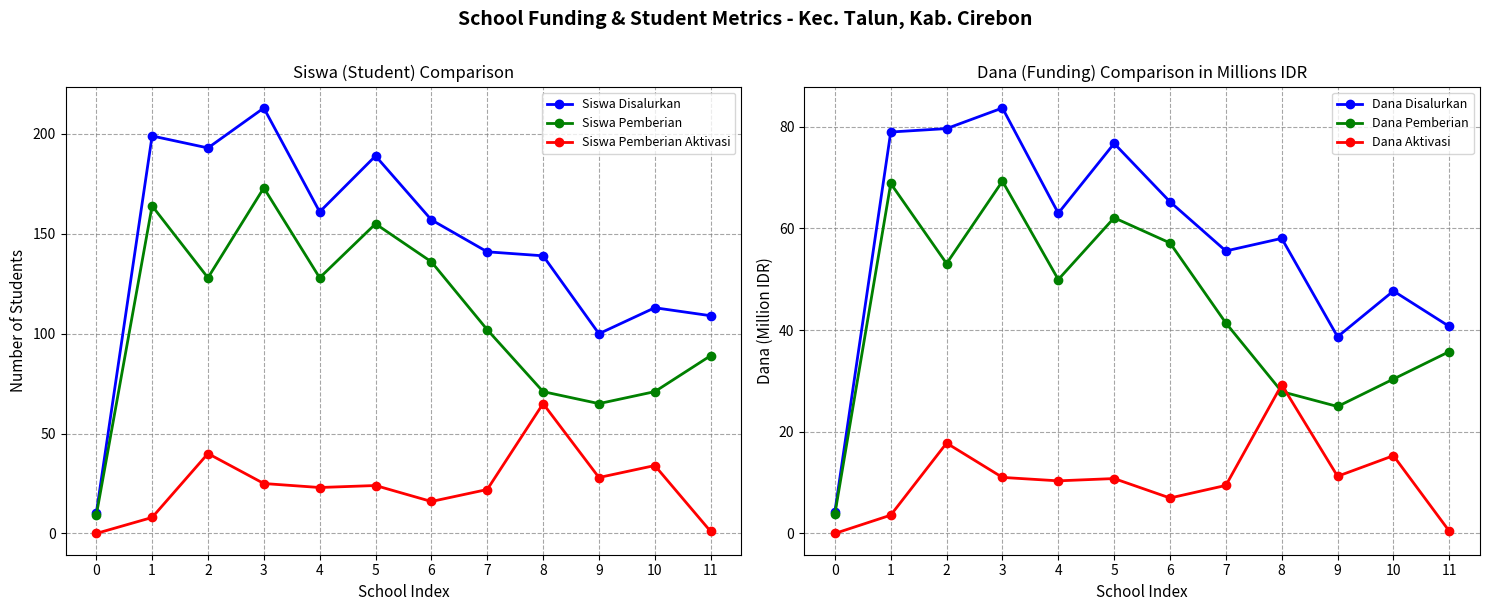

Reading right to left, what are all the values shown in this chart?

Siswa Disalurkan: 11=109.0	10=113.0	9=100.0	8=139.0	7=141.0	6=157.0	5=189.0	4=161.0	3=213.0	2=193.0	1=199.0	0=10.0
Siswa Pemberian: 11=89.0	10=71.0	9=65.0	8=71.0	7=102.0	6=136.0	5=155.0	4=128.0	3=173.0	2=128.0	1=164.0	0=9.0
Siswa Pemberian Aktivasi: 11=1.0	10=34.0	9=28.0	8=65.0	7=22.0	6=16.0	5=24.0	4=23.0	3=25.0	2=40.0	1=8.0	0=0.0
Dana Disalurkan: 11=40.7	10=47.7	9=38.7	8=58.0	7=55.6	6=65.2	5=76.7	4=63.0	3=83.7	2=79.7	1=79.0	0=4.3
Dana Pemberian: 11=35.8	10=30.4	9=25.0	8=27.9	7=41.4	6=57.1	5=62.1	4=50.0	3=69.3	2=53.1	1=68.8	0=3.8
Dana Aktivasi: 11=0.5	10=15.3	9=11.2	8=29.2	7=9.4	6=7.0	5=10.8	4=10.3	3=11.0	2=17.8	1=3.6	0=0.0